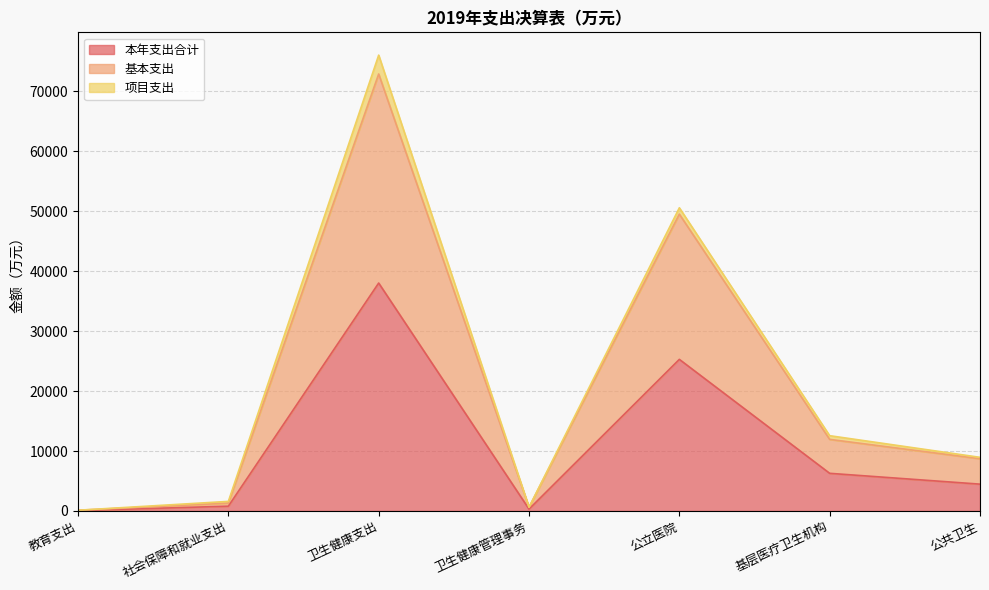

Where is 本年支出合计 nearest to the value 19038?

公立医院